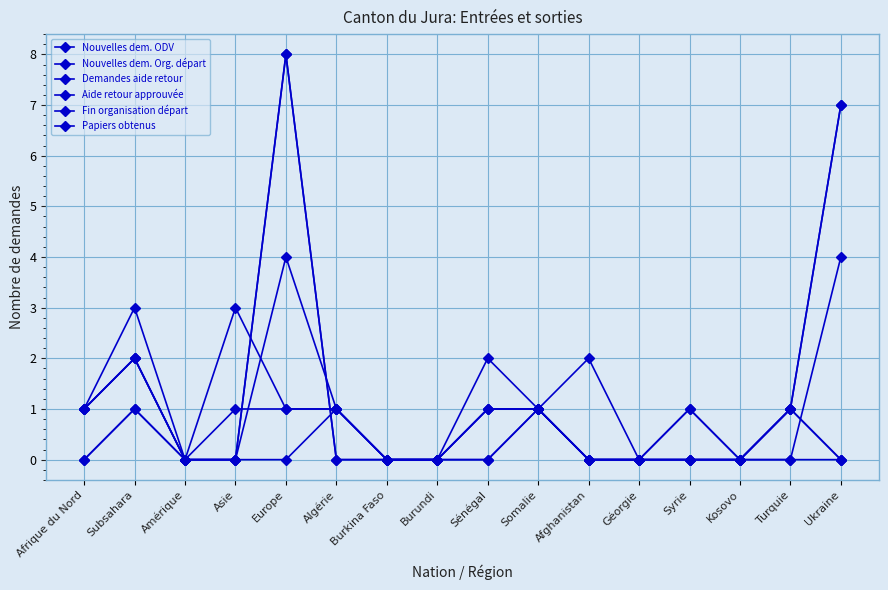

Does the chart have visible grid lines?

Yes